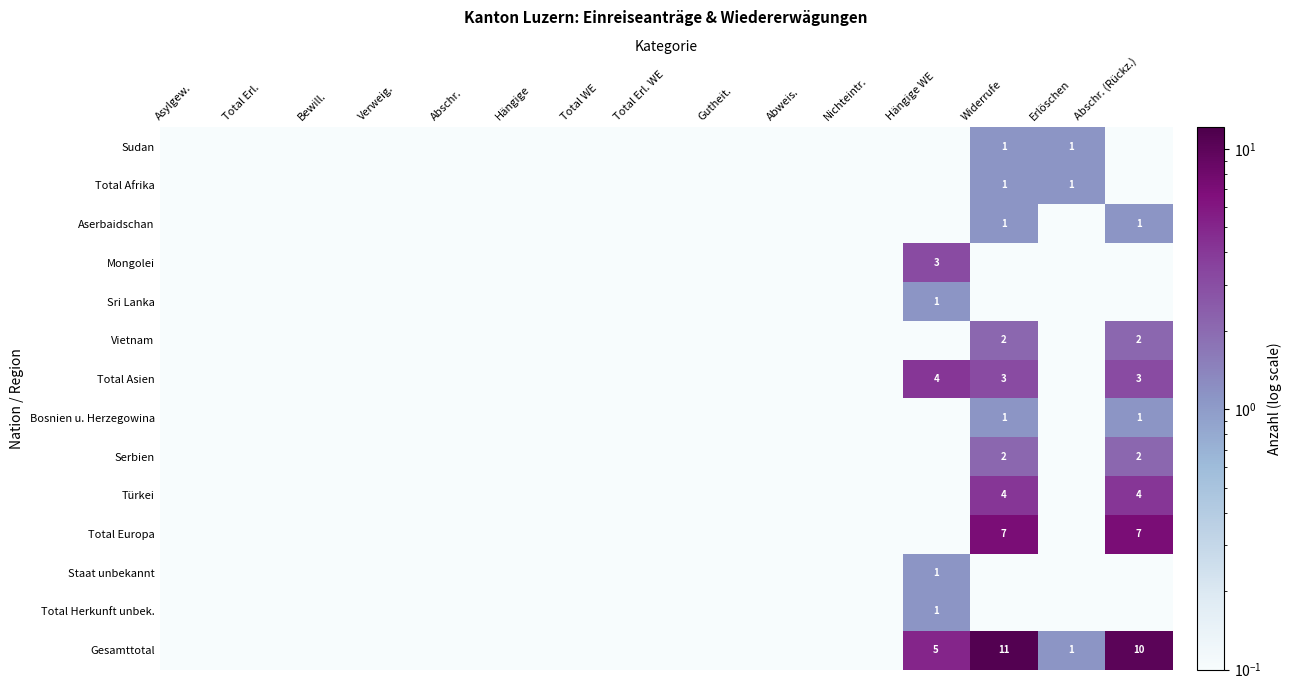

The value of Aserbaidschan at Widerrufe is 1.0. True or false?

True